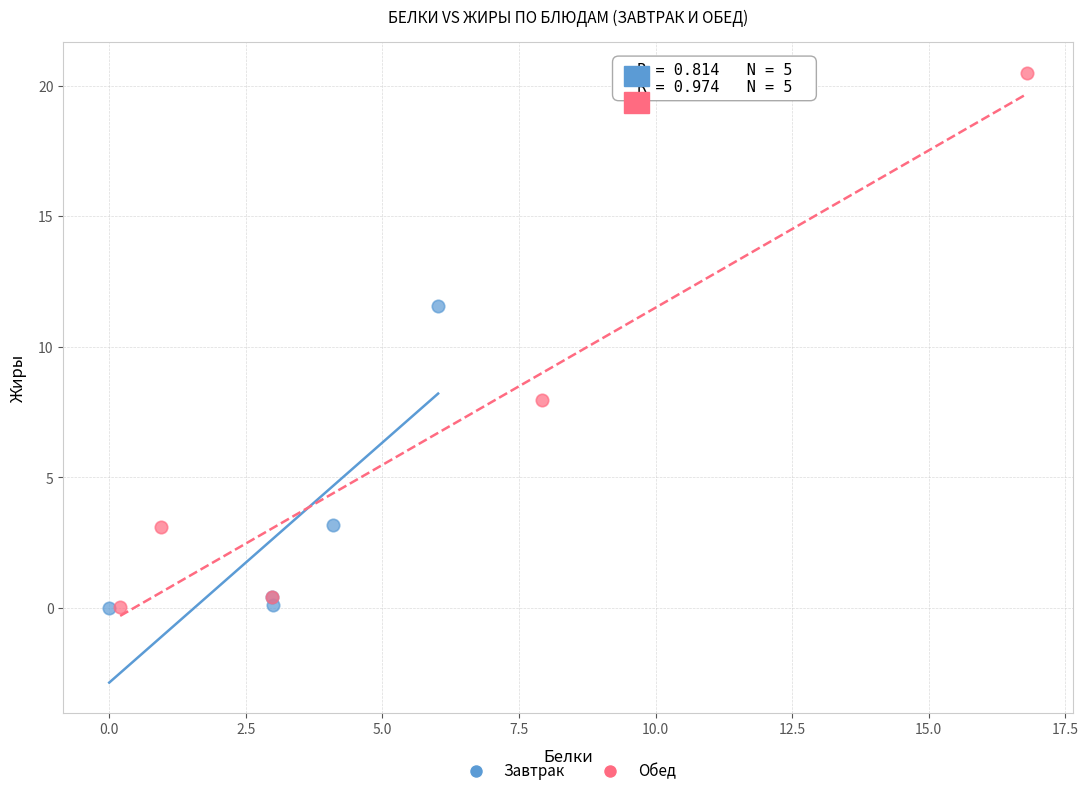

Which series reaches the maximum Y coordinate?

Обед